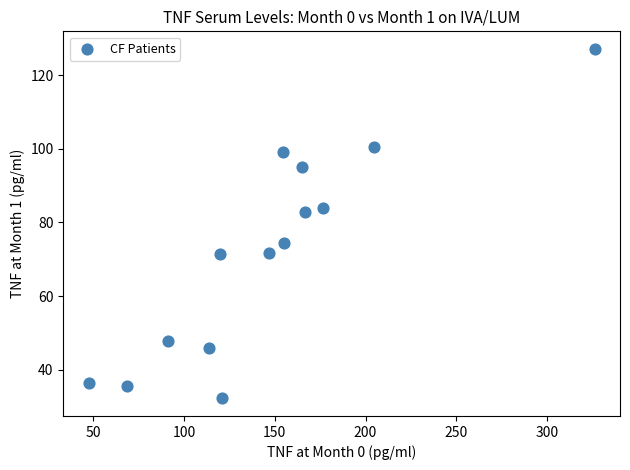

What is the range of Y values (max minus min)?

95.0